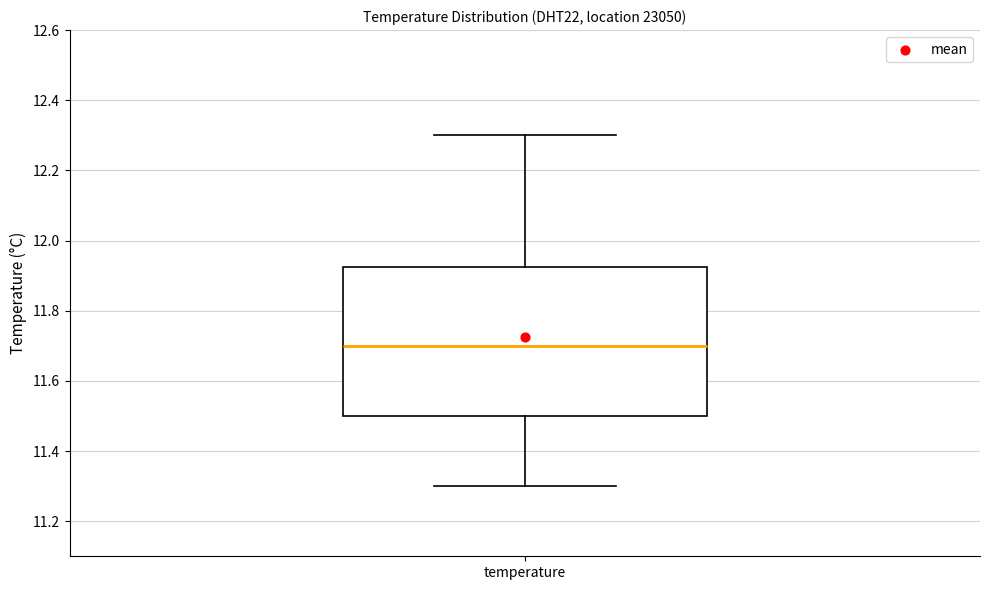

Where is the lower edge of the box for temperature on the y-axis? The values are not printed on the chart, so give them approximately, as read against the axis.

11.50